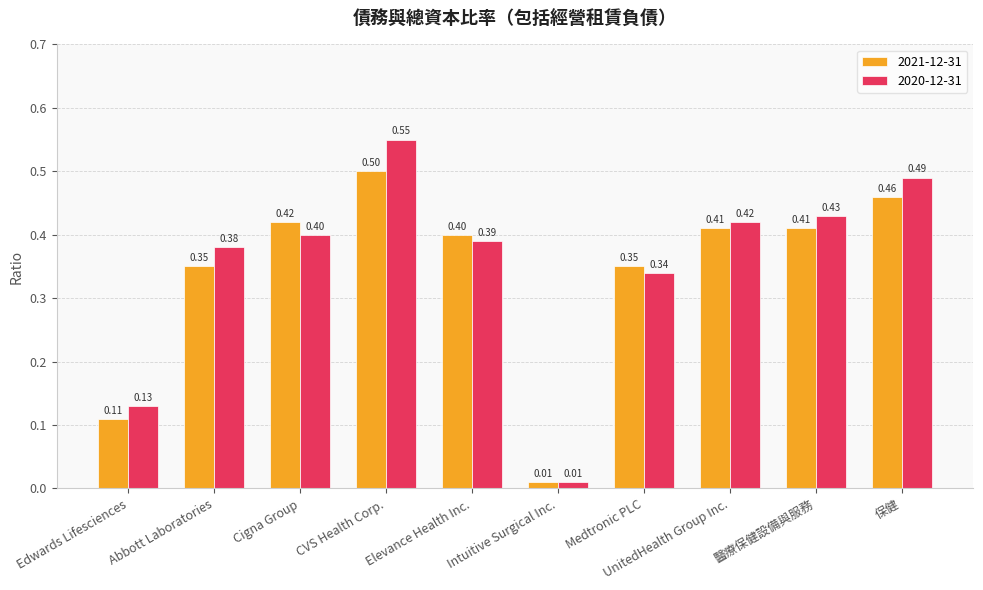

How many data points does each series have?

10